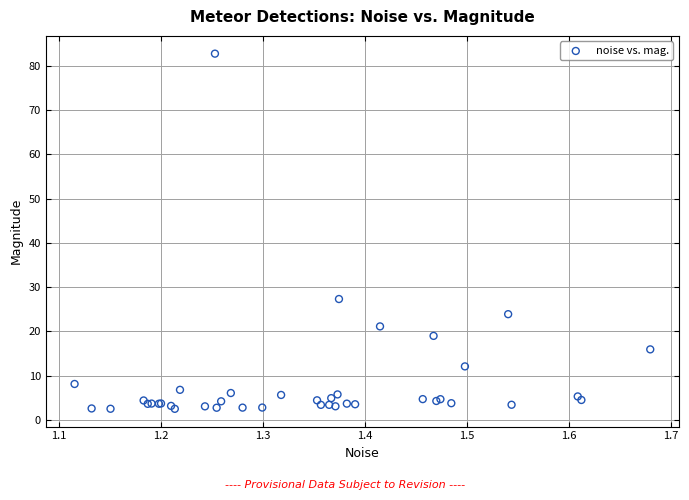

What Y value in the scatter plot is closest to 42?

27.3